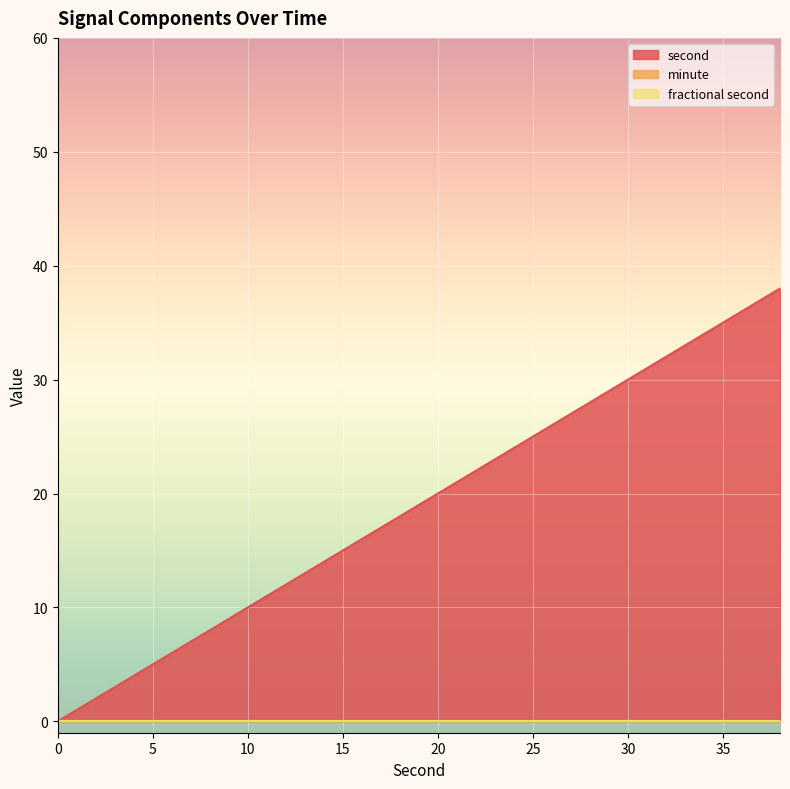

True or false: second and fractional second intersect in this chart.

False